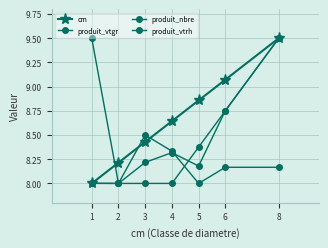

Does the chart have visible grid lines?

Yes